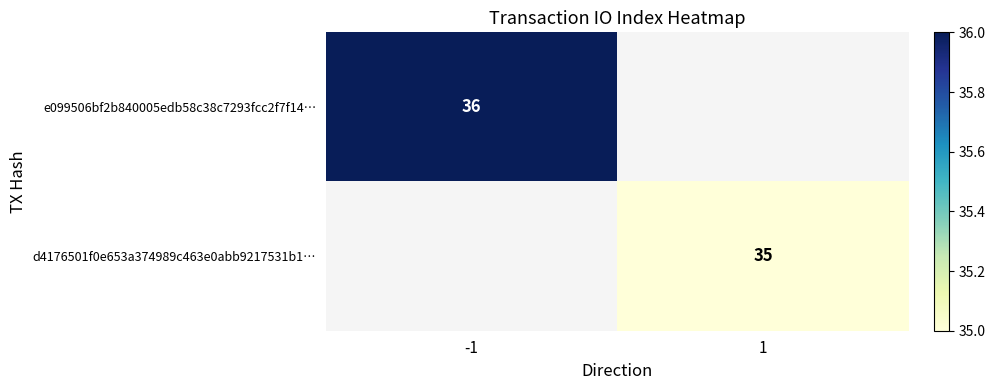

The d4176501f0e653a374989c463e0abb9217531b1… series shows 46 at 1. True or false?

False